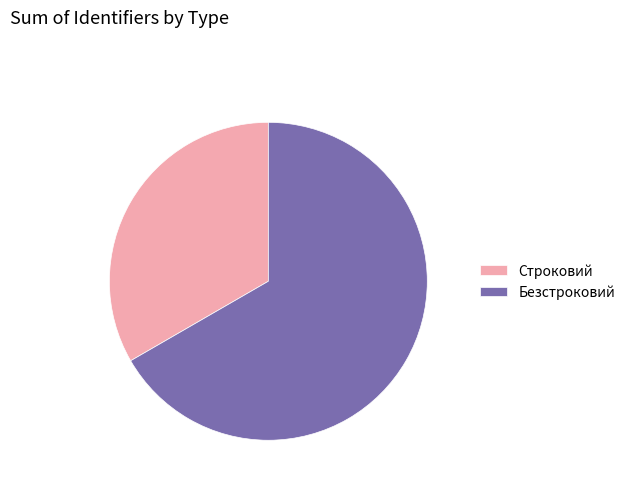

Is there any slice that represents more than half of the pie?

Yes